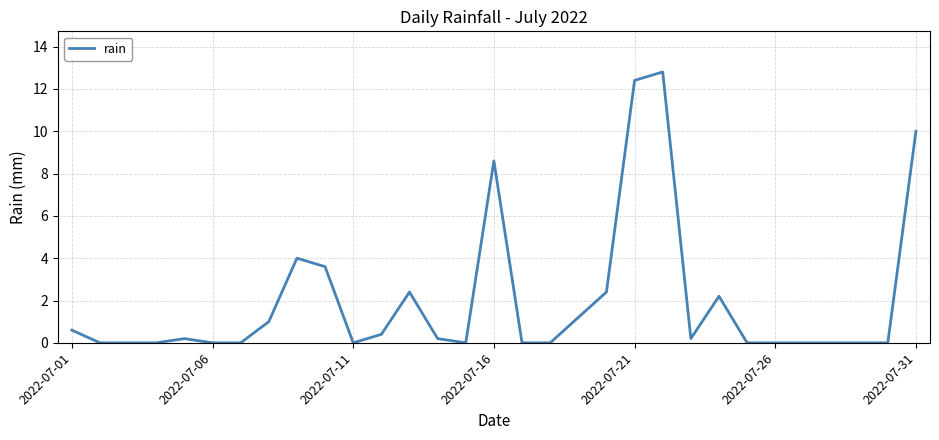

What is the greatest value displayed?

12.8